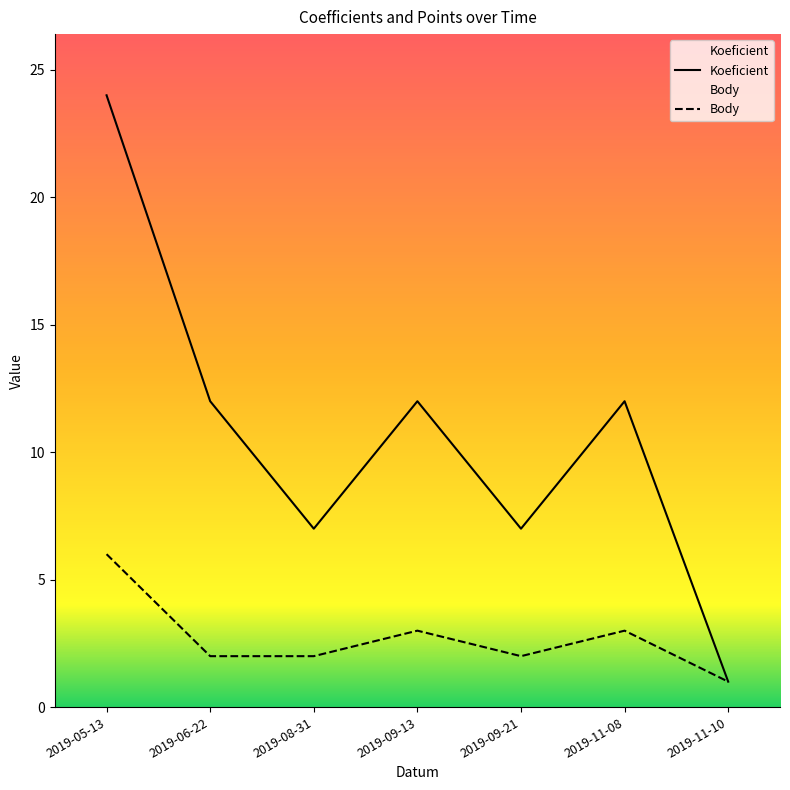

What is the difference between the highest and lowest values at 2019-05-13?

18